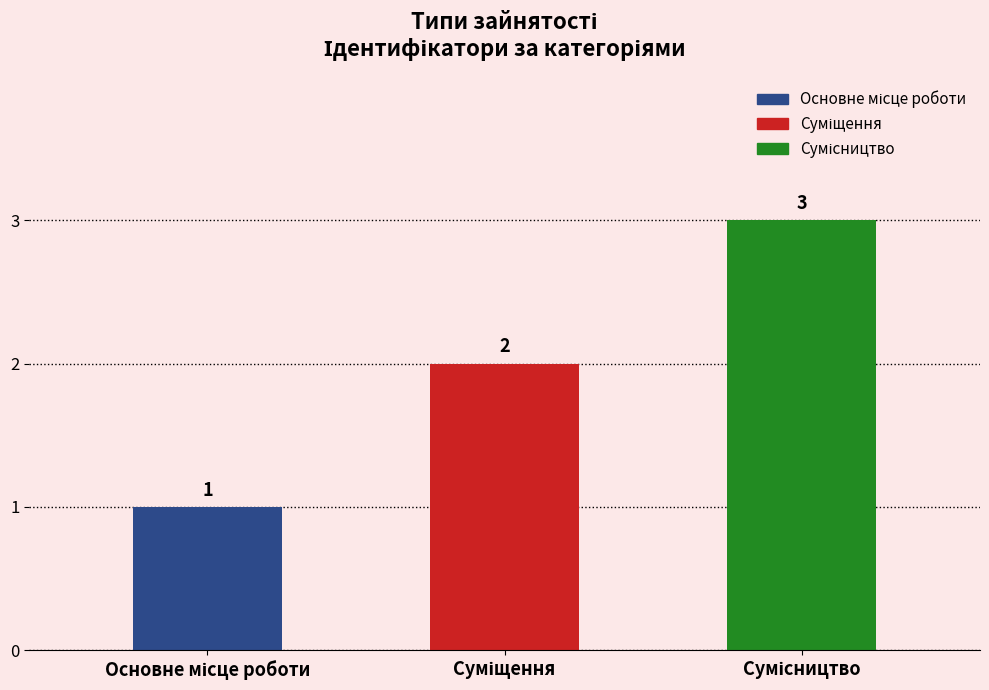

How many values are between 1 and 3?

3